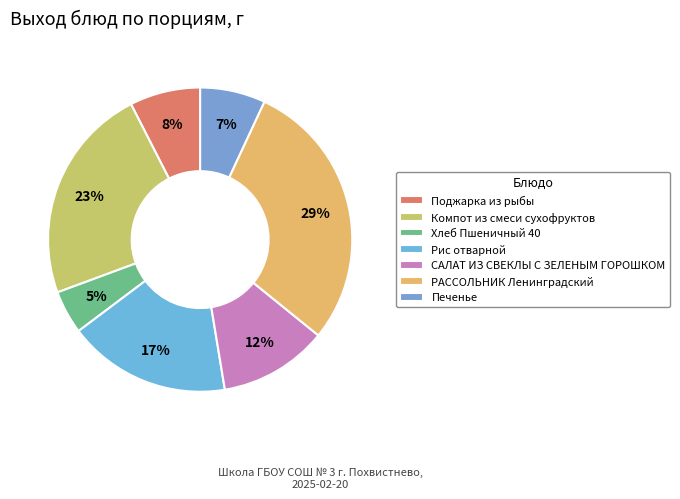

How many slices are in this pie chart?

7